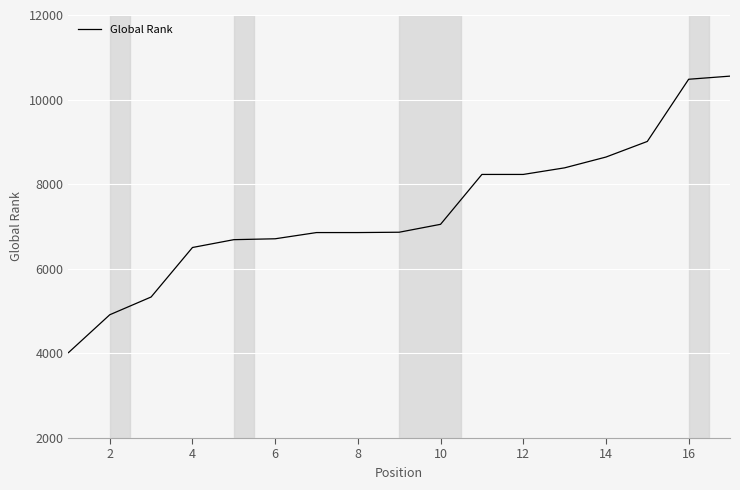

What is the difference between the maximum and minimum values?

6537